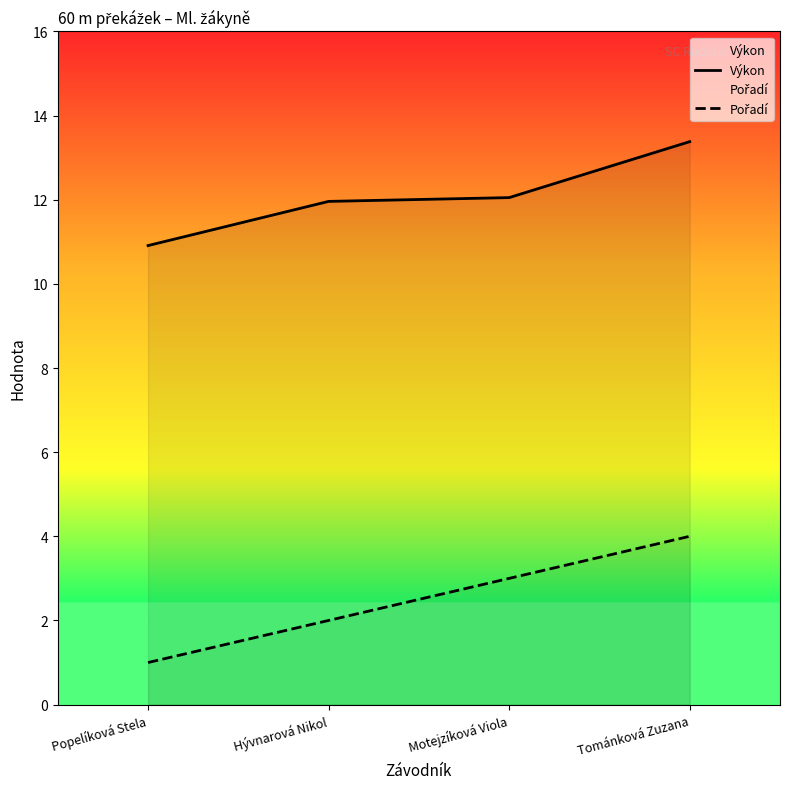

True or false: Pořadí has a value of 1.0 at Popelíková Stela.

True